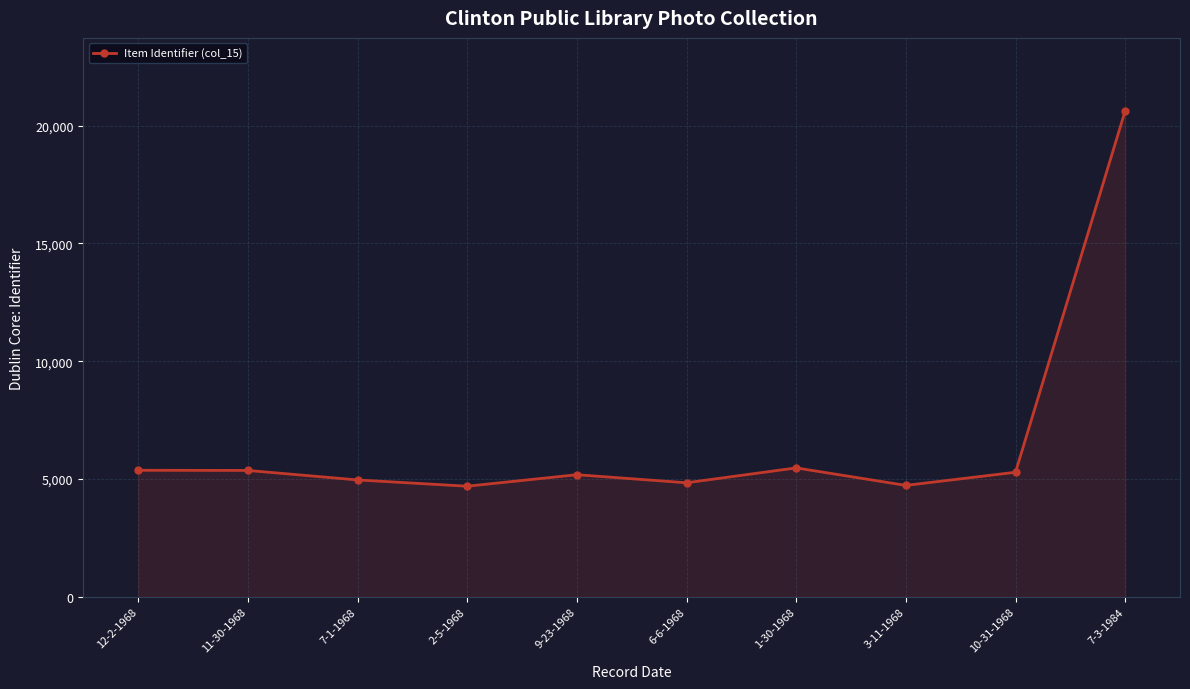

What is the label of the 10th point from the right?

12-2-1968